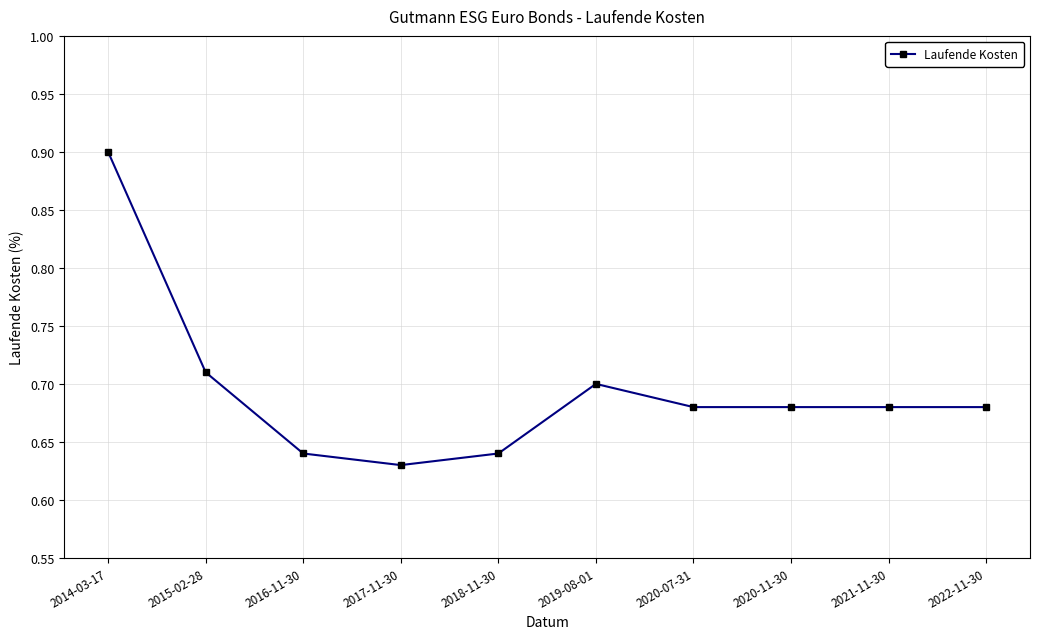

Count the values in the range 0 to 1.

10